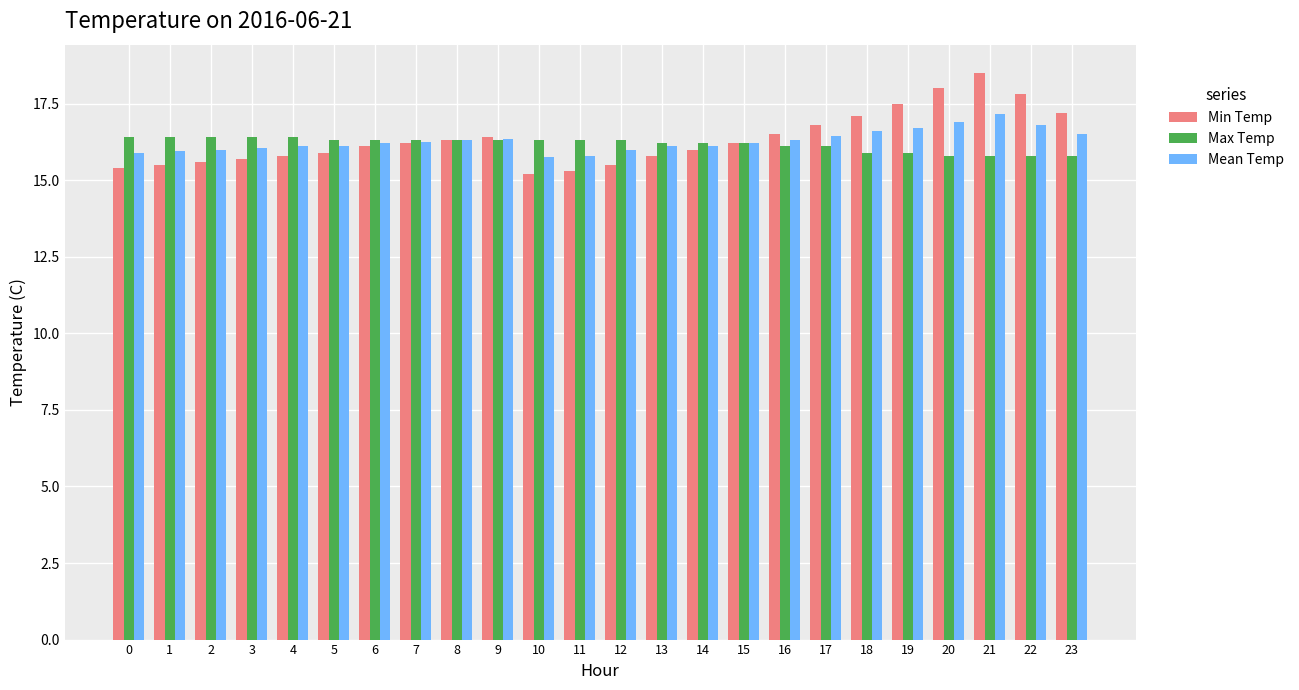

Is the value of Max Temp at 17 greater than the value of Mean Temp at 23?

No